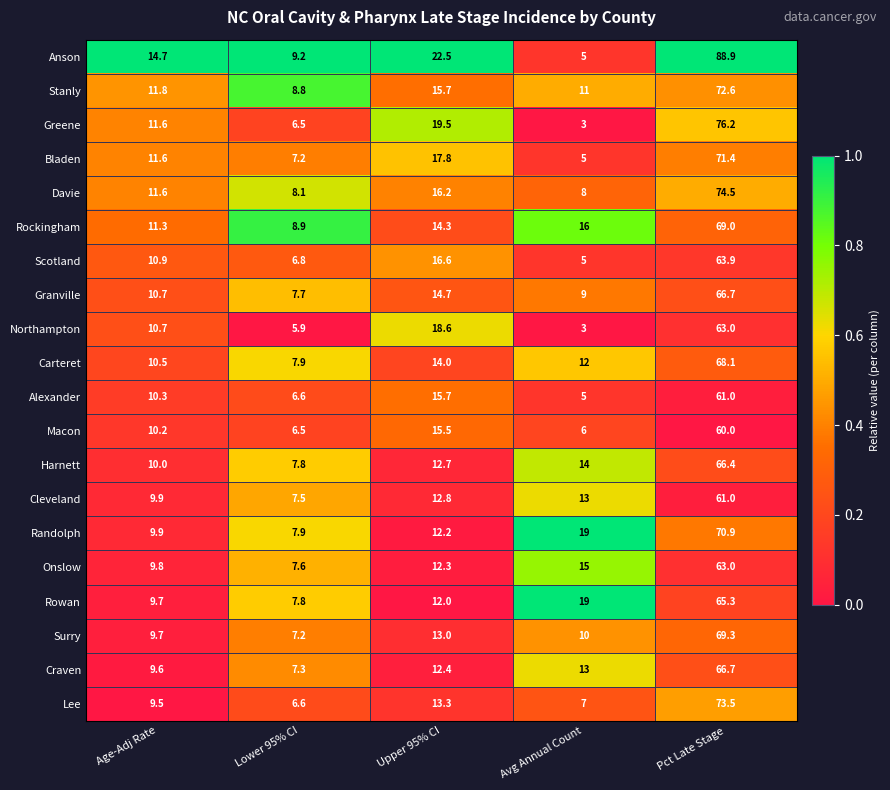

What is the average value of the Rowan series?

22.8